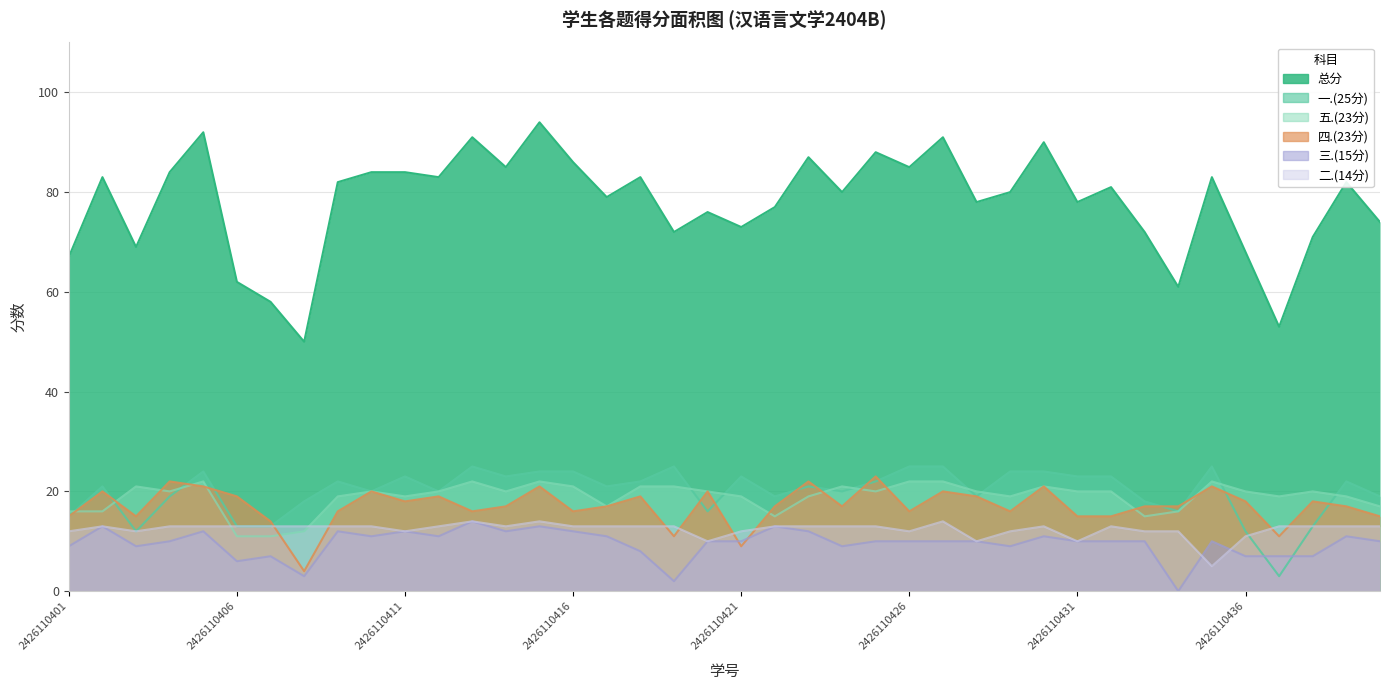

How many data points does each series have?

40